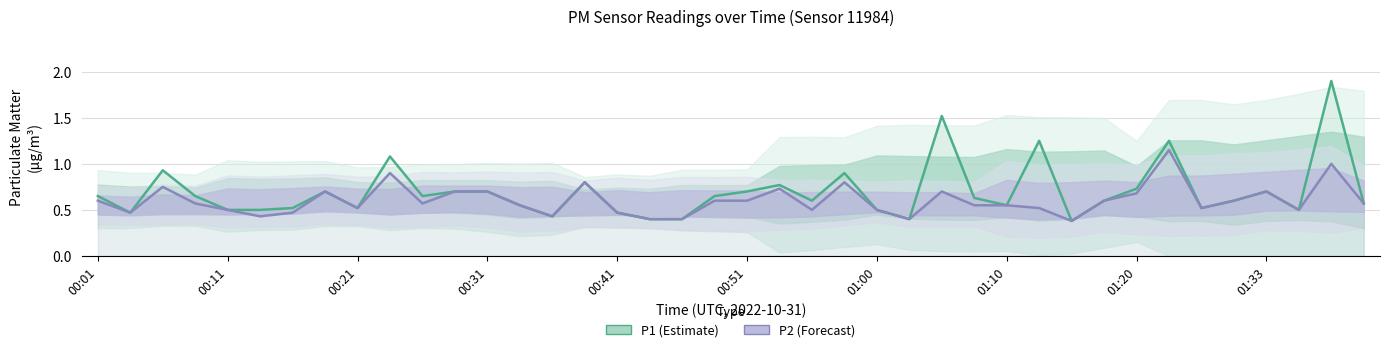

At 01:10, list the series in order from largest to smallest.

P1 (Estimate), P2 (Forecast)